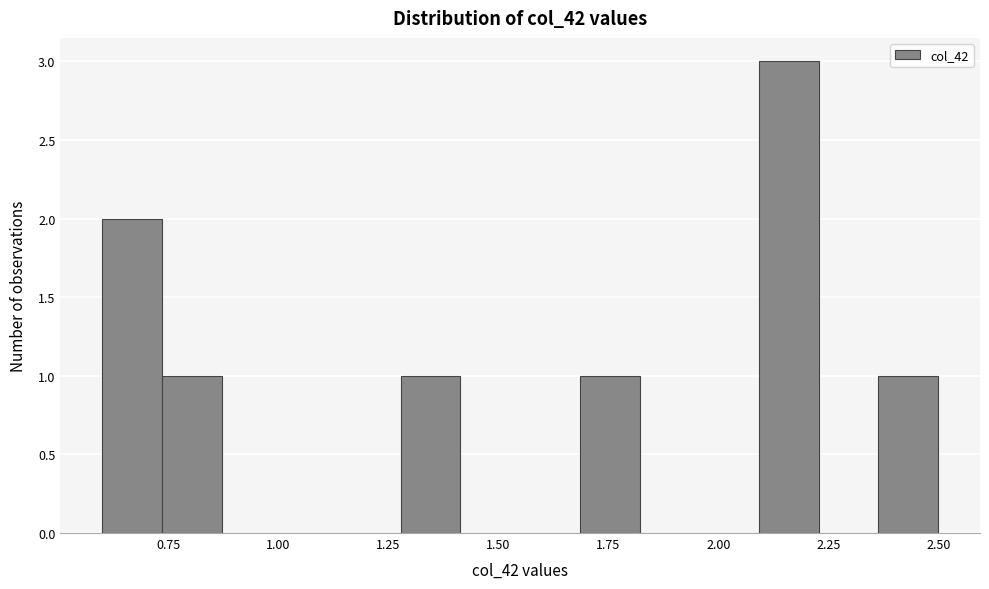

Around what value on the x-axis is the tallest bar? Give the approximate position of its centre, as read against the axis.

2.15